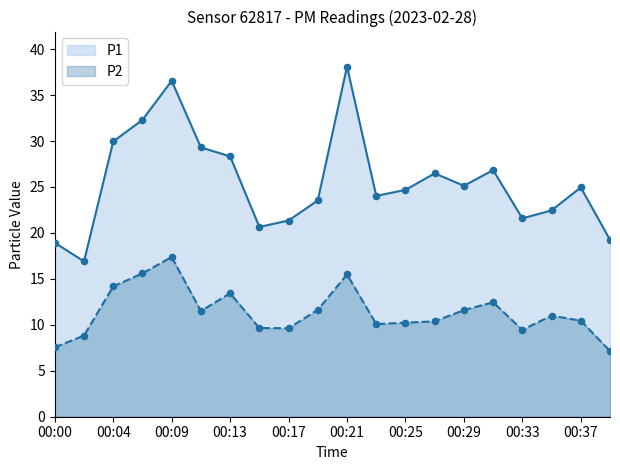

At which category is the sum across all series the highest?

00:09